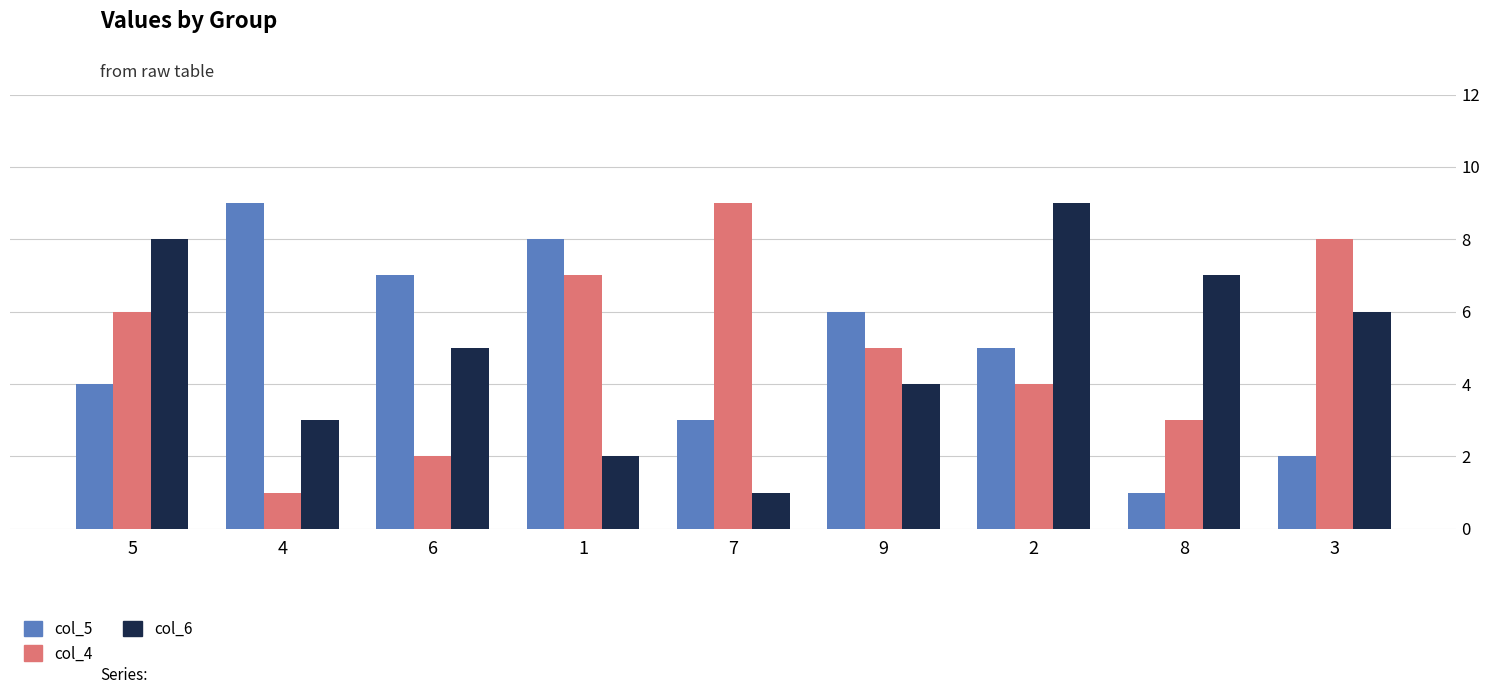

The col_5 series shows 10 at 6. True or false?

False